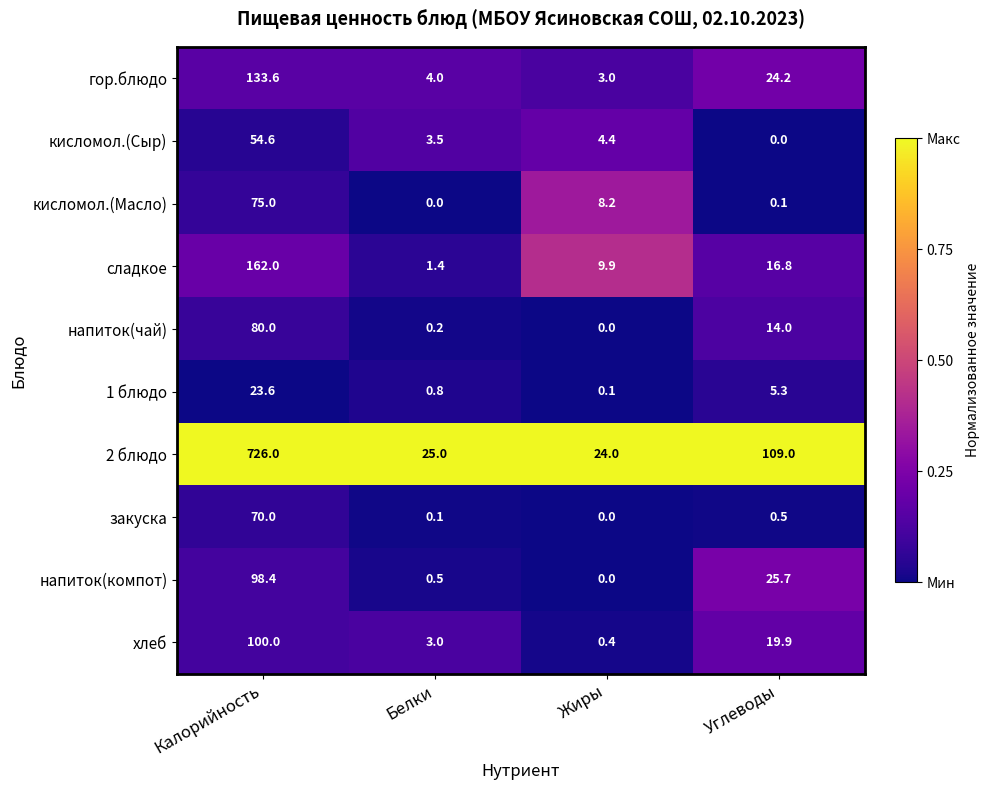

At which label does сладкое reach its minimum?

Белки